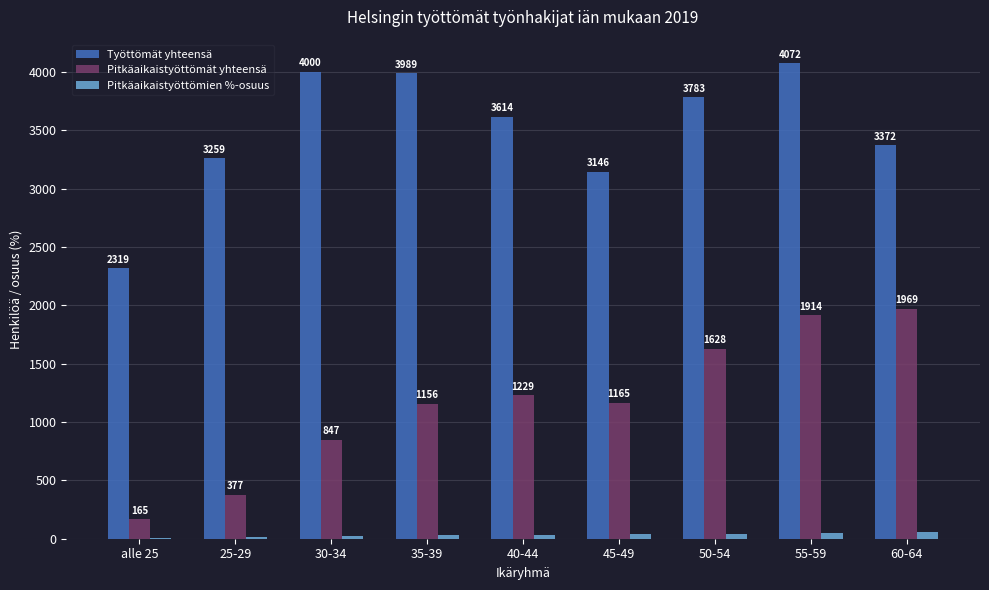

At which category is the sum across all series the highest?

55-59